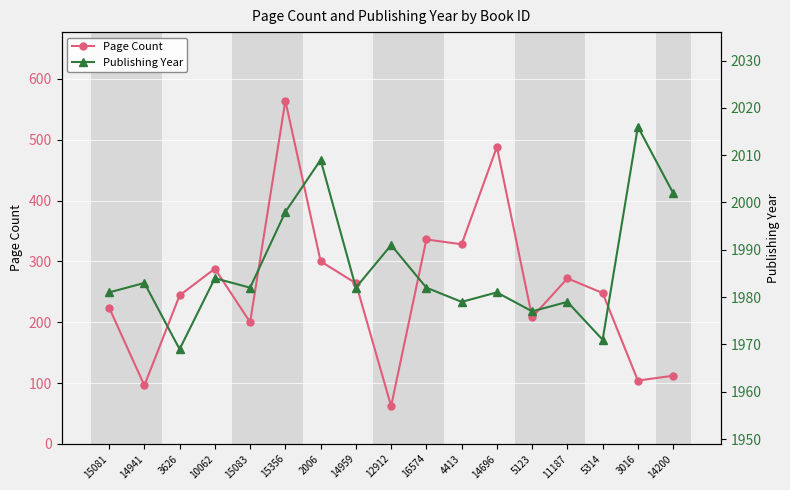

What is the sum of the Page Count values at 14941 and 11187?

368